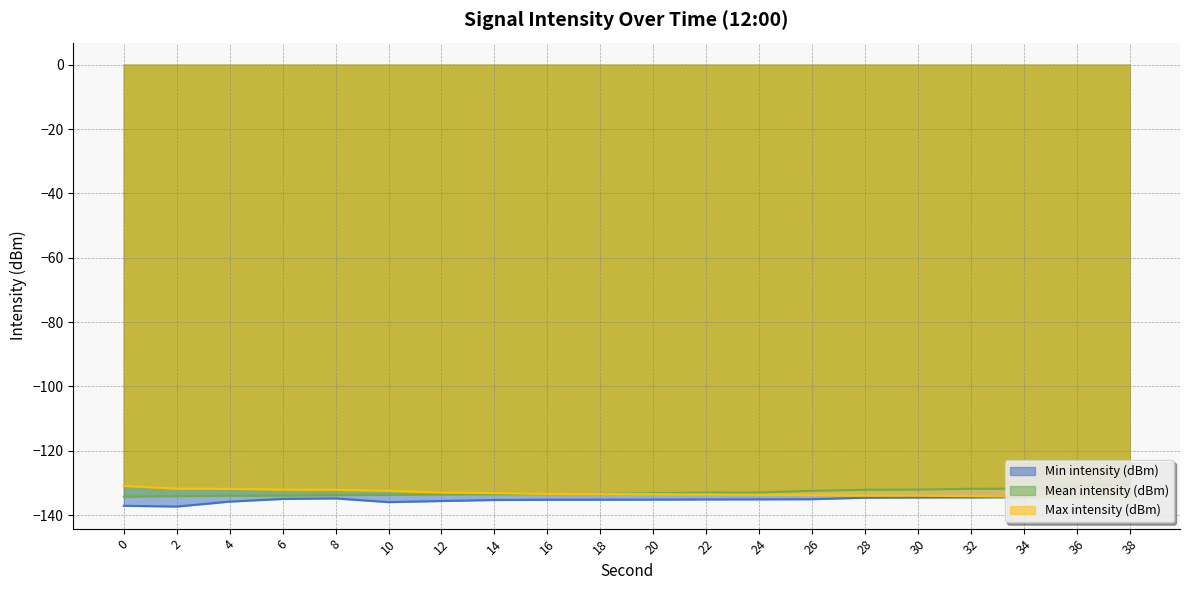

How many interior local valleys does the Min intensity (dBm) series have?

2